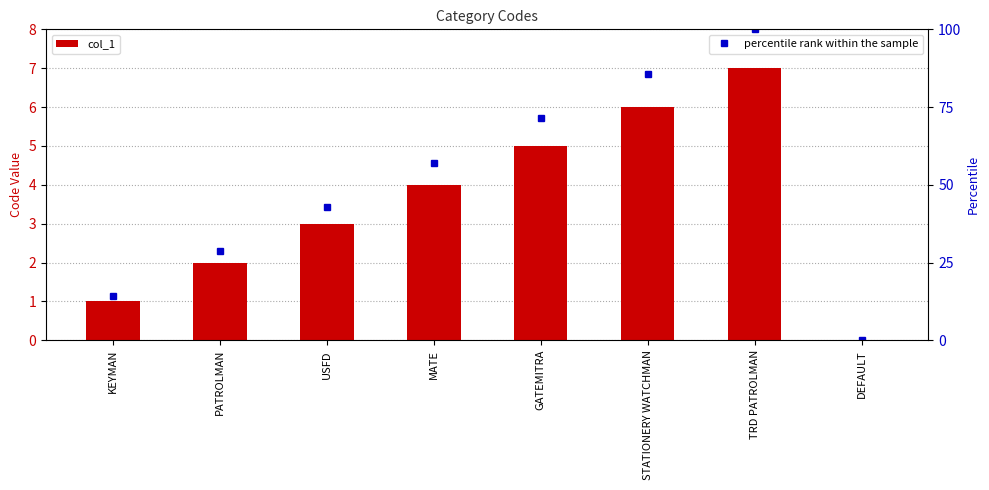

At which label does percentile rank within the sample reach its minimum?

DEFAULT